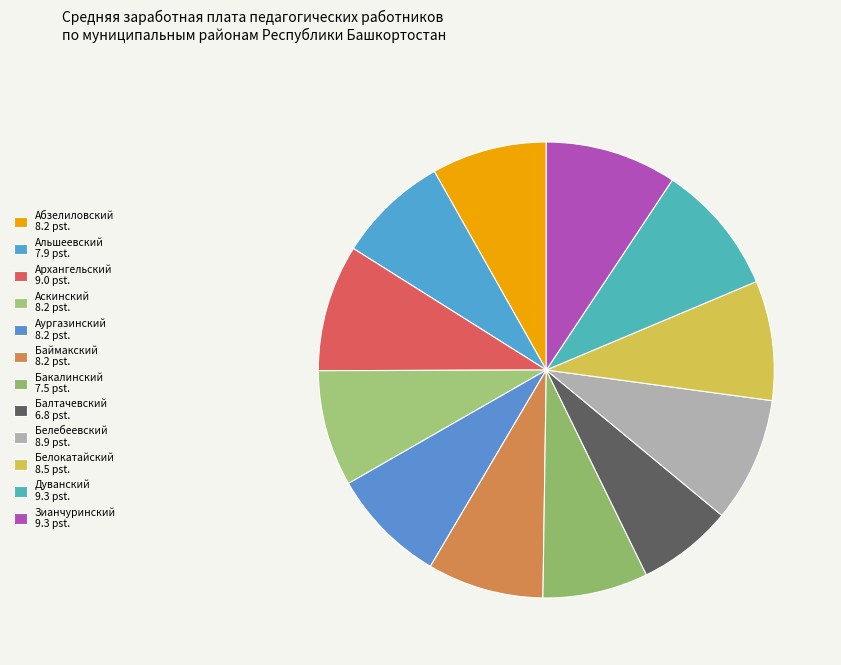

Does Альшеевский represent more than half of the total?

No